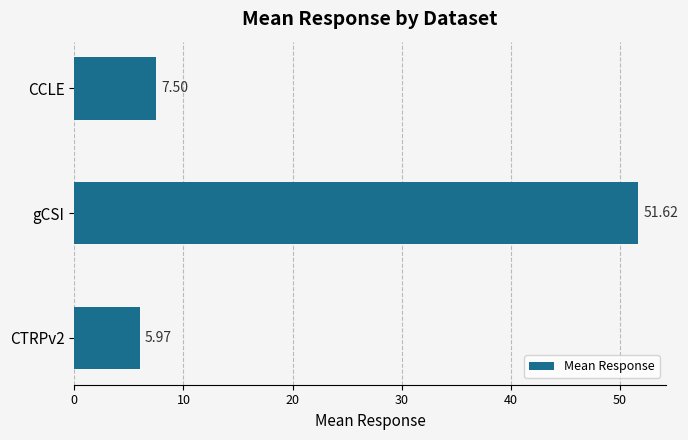

What is the difference between the values at gCSI and CCLE?

44.1